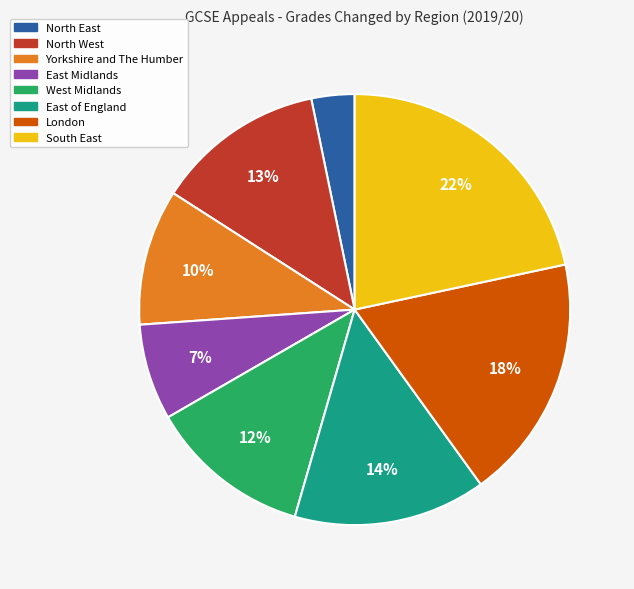

The North West slice represents 13% of the pie. True or false?

True